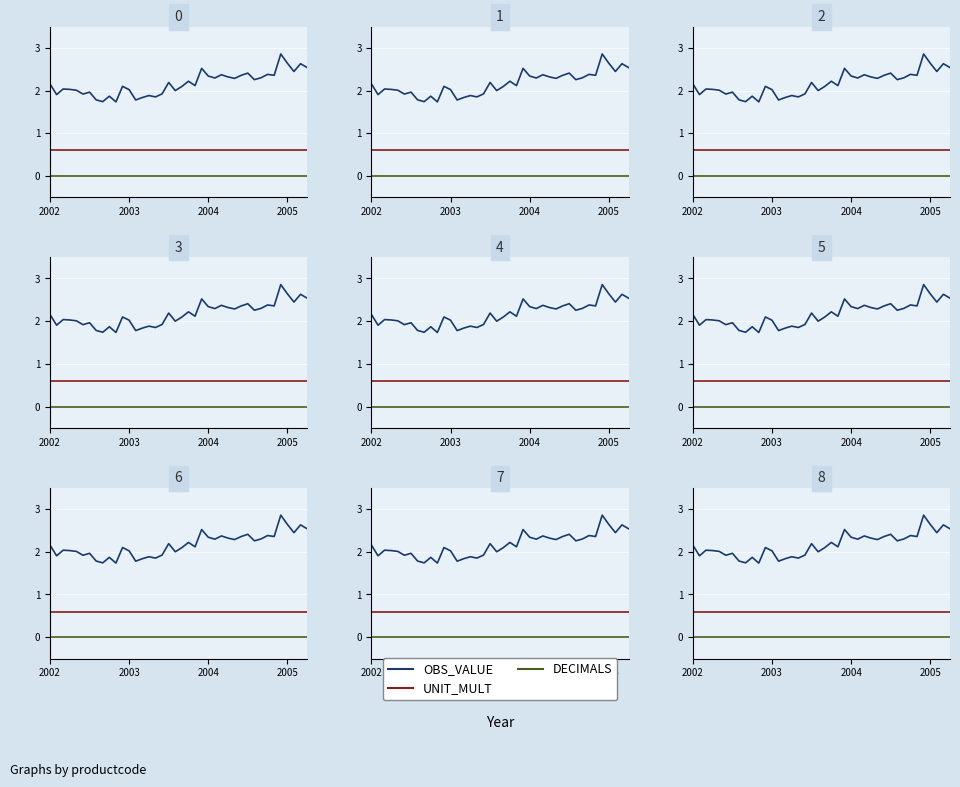

What are all the series names shown in the legend?

OBS_VALUE, UNIT_MULT, DECIMALS